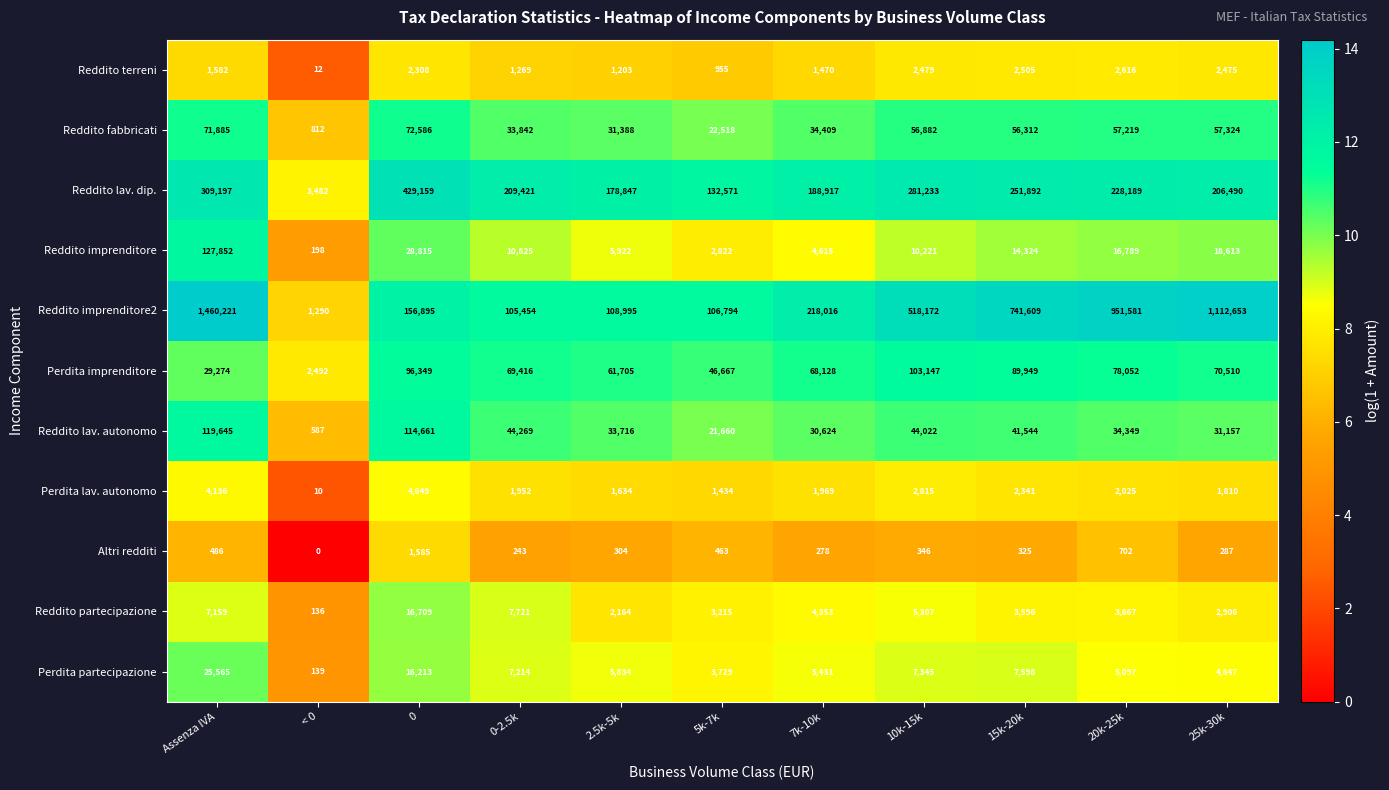

What is the maximum value shown in the chart?

1460221